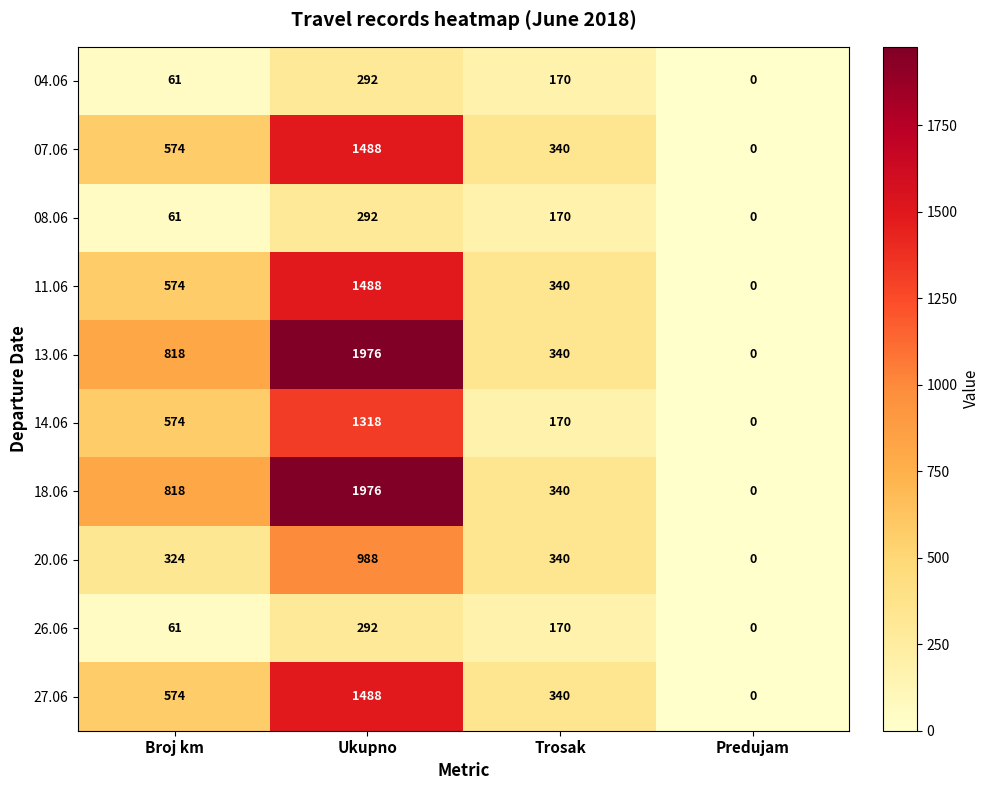

At how many categories does at least one series exceed 1541?

1